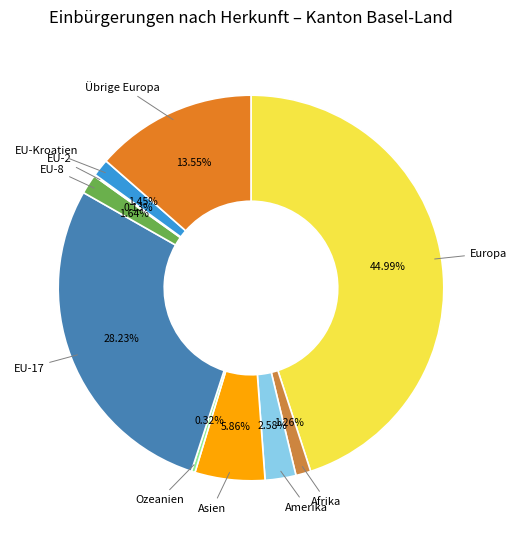

Does EU-8 represent more than half of the total?

No